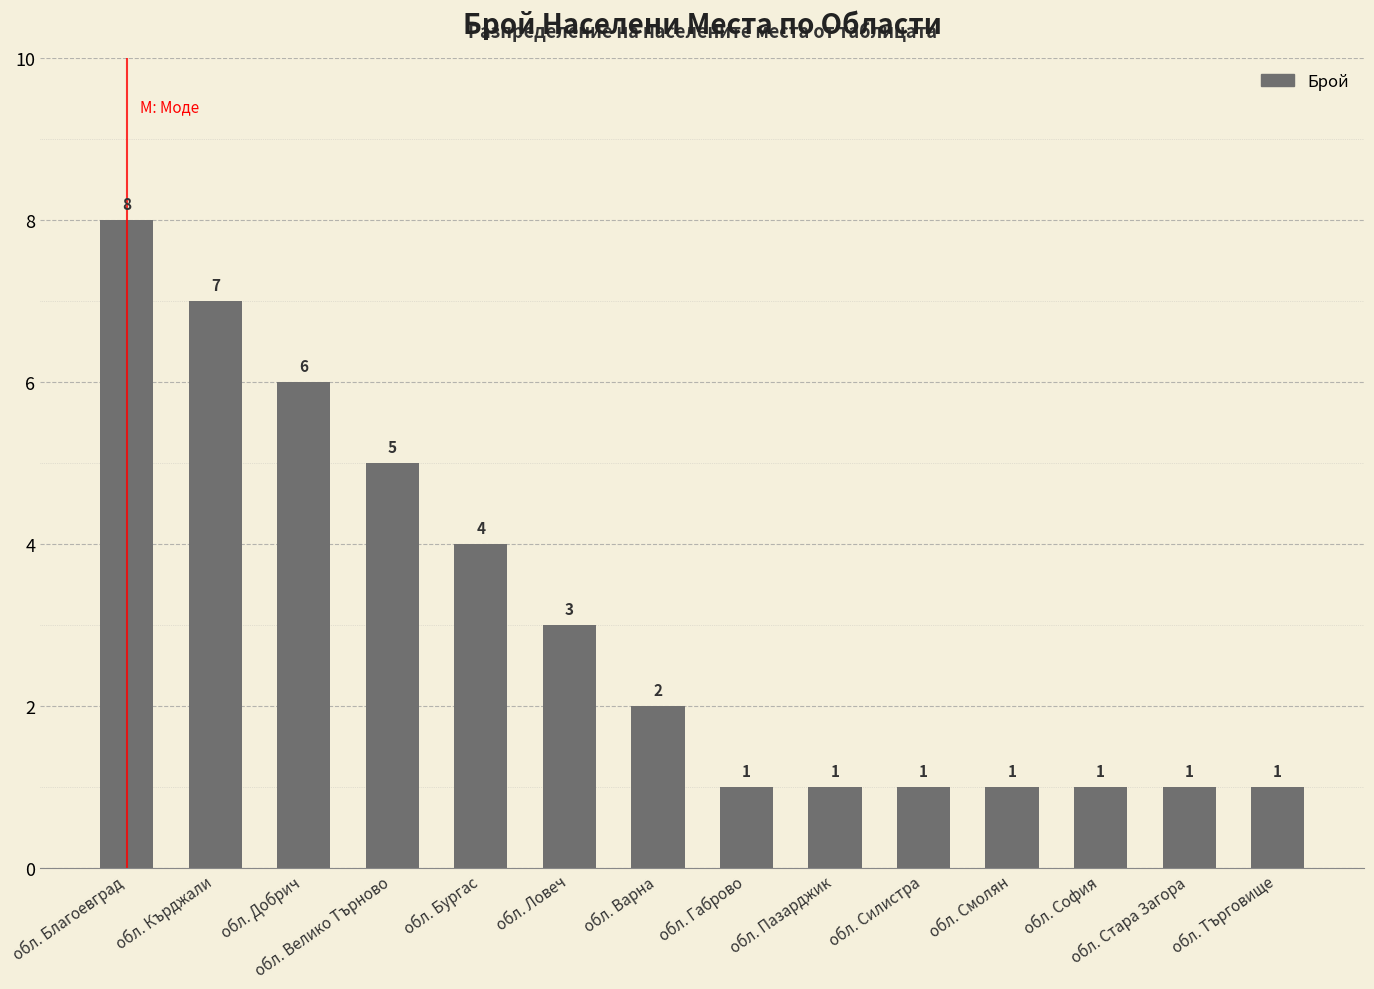

Where does the data first go above 2?

обл. Благоевград